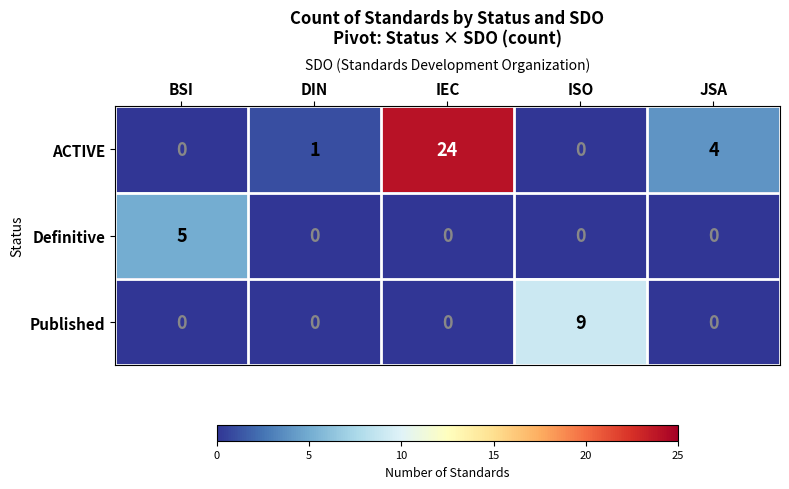

Reading left to right, extract all data points from this chart.

ACTIVE: 0	1	24	0	4
Definitive: 5	0	0	0	0
Published: 0	0	0	9	0